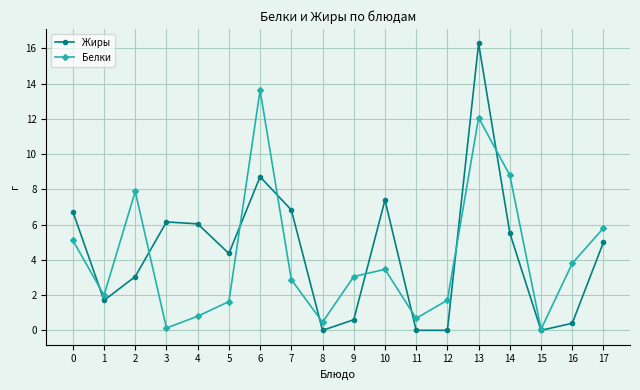

Which category has the highest value in the Белки series?

6